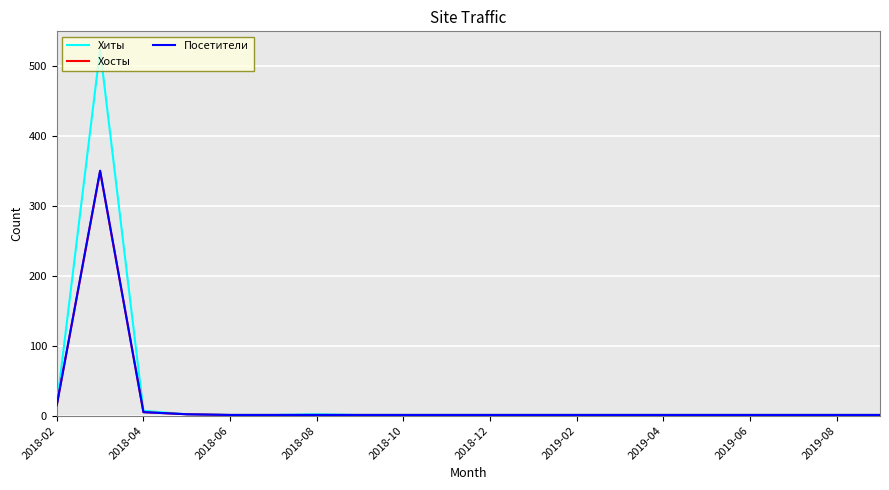

What are all the series names shown in the legend?

Хиты, Хосты, Посетители